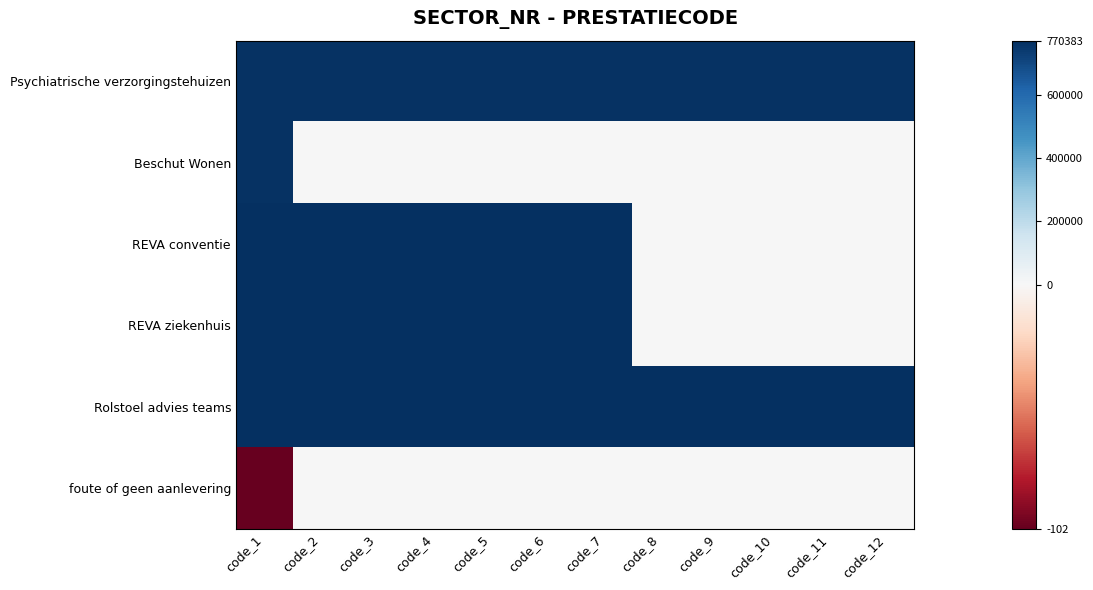

What is the spread (max minus min) of values at code_6?

770416